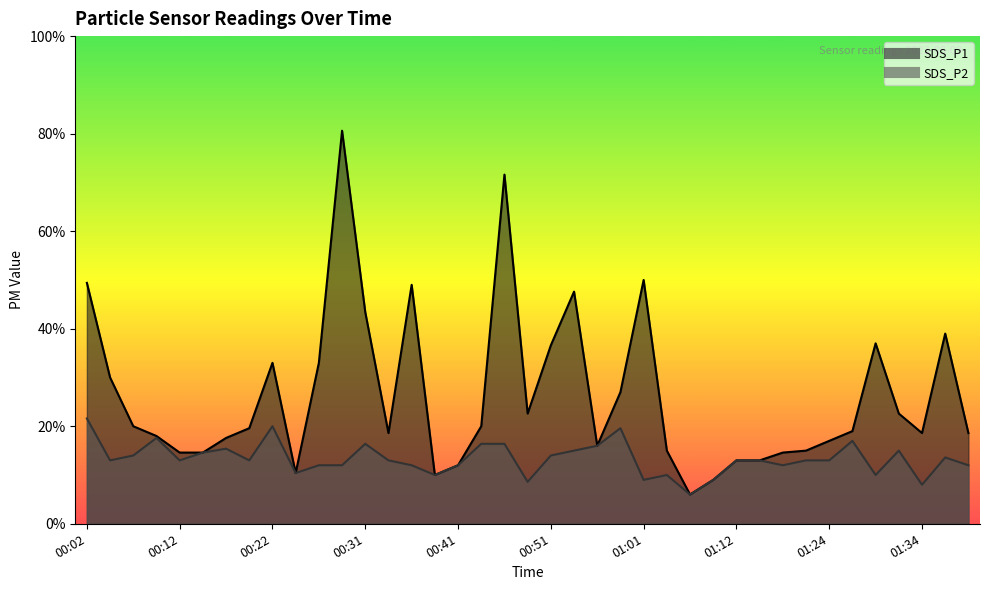

Between 00:17 and 00:44, which is larger?

00:44